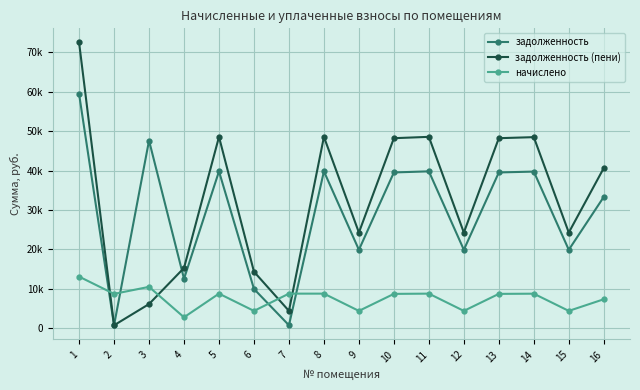

Is it true that начислено equals 4375.0 at 9?

True